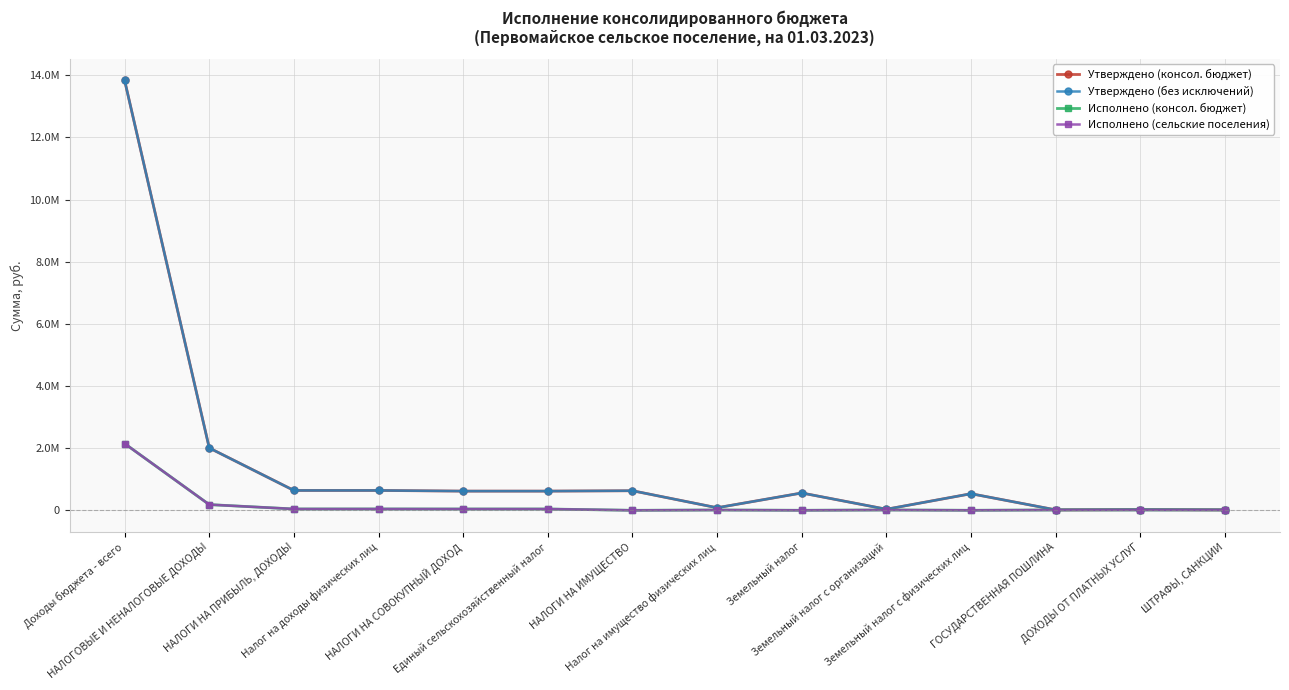

Which series has the largest range (max minus min)?

Утверждено (консол. бюджет)